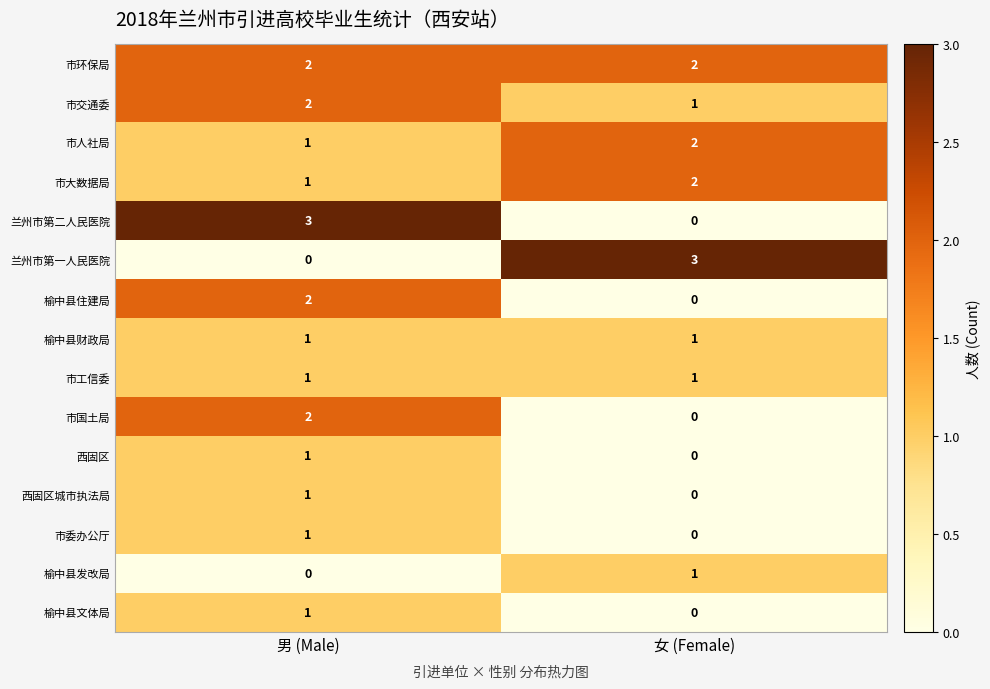

Which series has the largest total across all categories?

市环保局